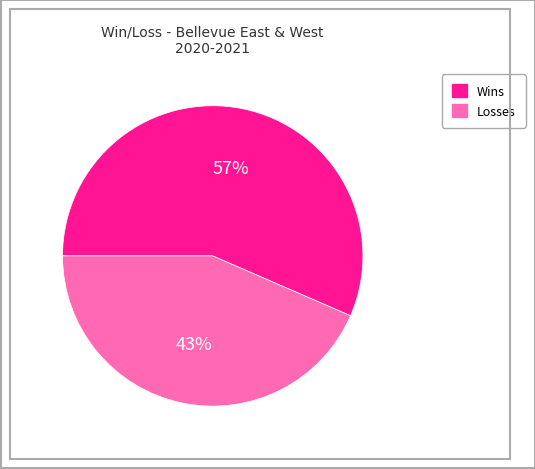

Does any single category account for the majority?

Yes